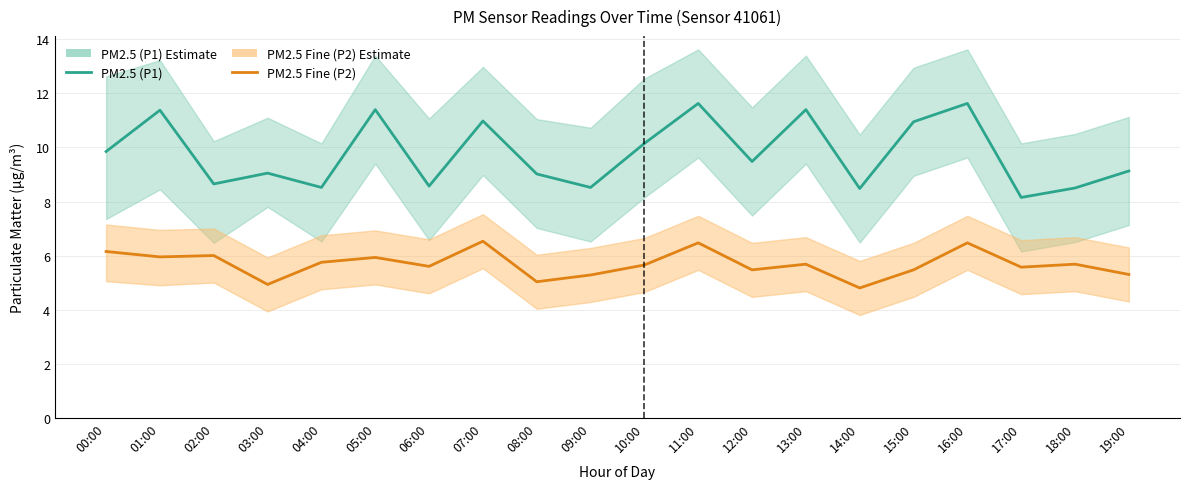

True or false: PM2.5 (P1) and PM2.5 Fine (P2) cross at least once.

False